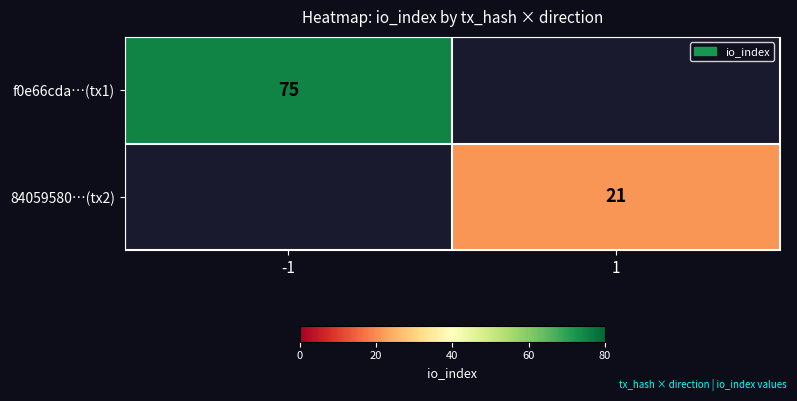

The value of f0e66cda…(tx1) at -1 is 100. True or false?

False